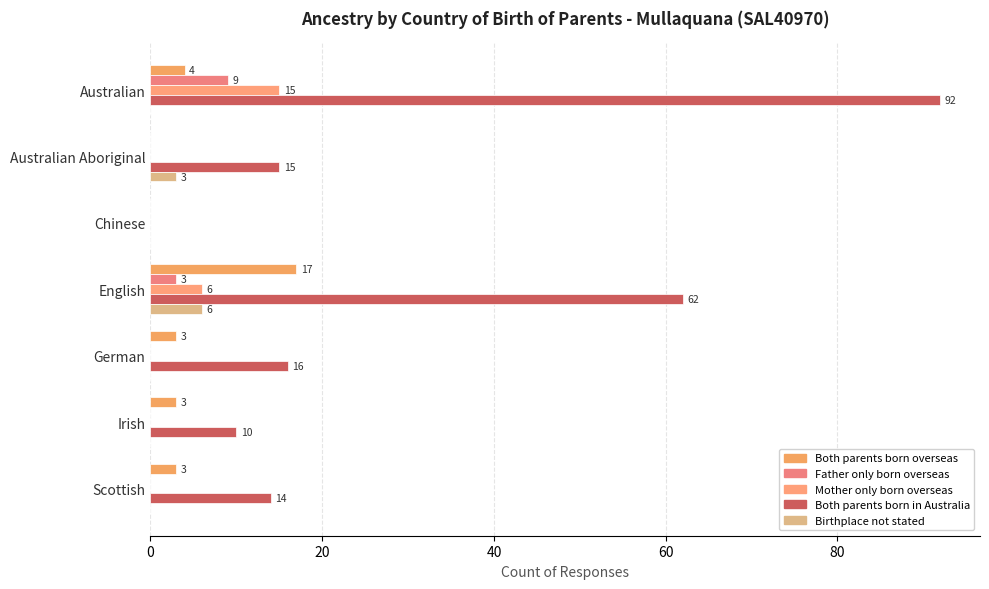

What is the greatest value displayed?

92